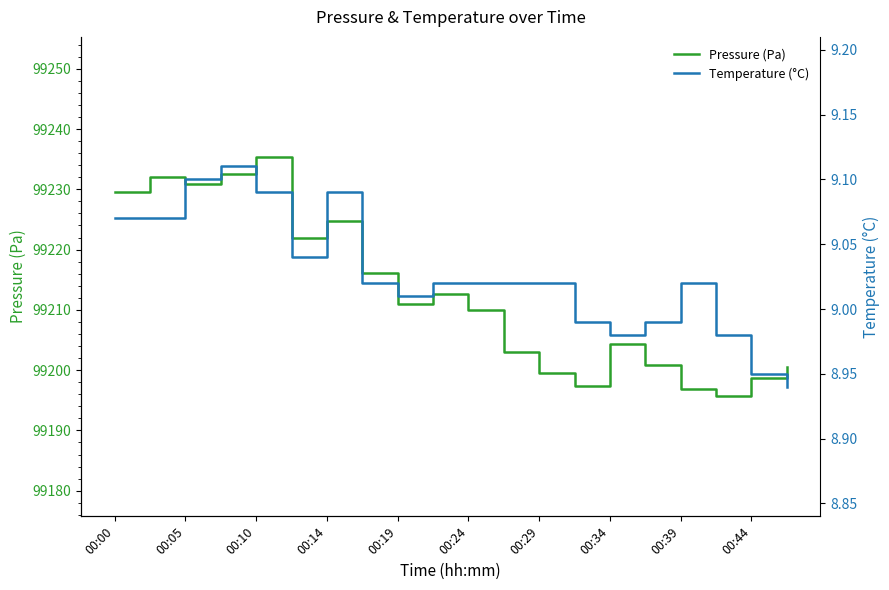

What is the minimum value for Pressure (Pa)?

99195.8